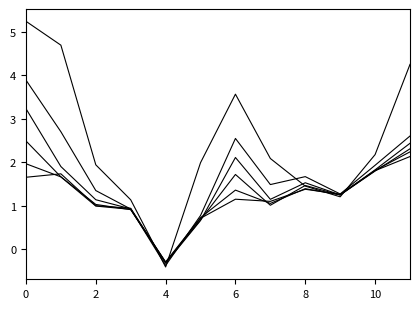

The value of pct05 at 10 is 2.2. True or false?

True